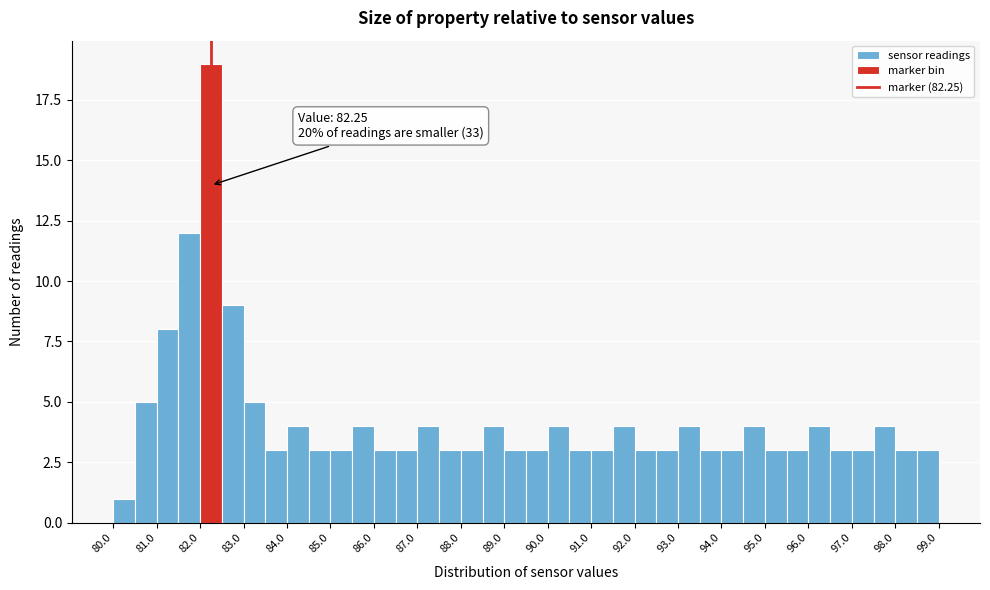

Over which range of the x-axis is the bar tallest?

82.0 to 82.5